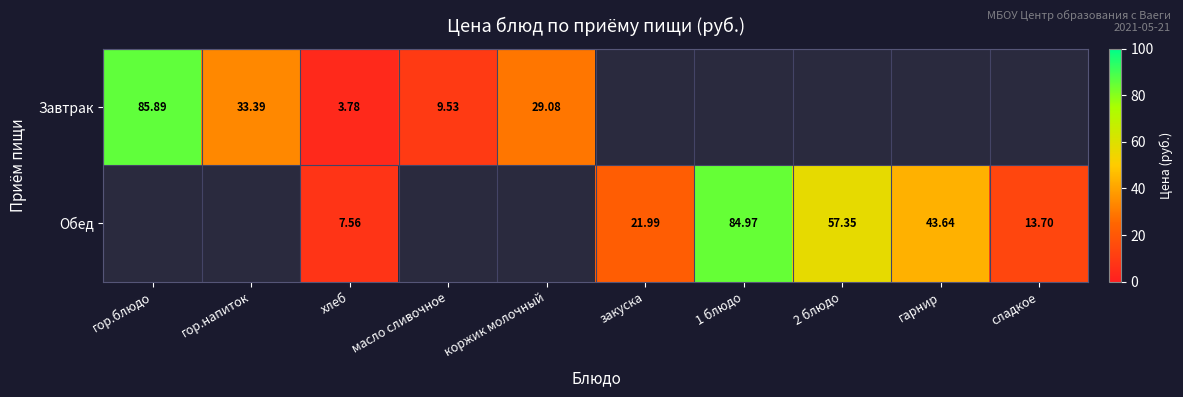

Is the value of Завтрак at масло сливочное greater than the value of Обед at сладкое?

No